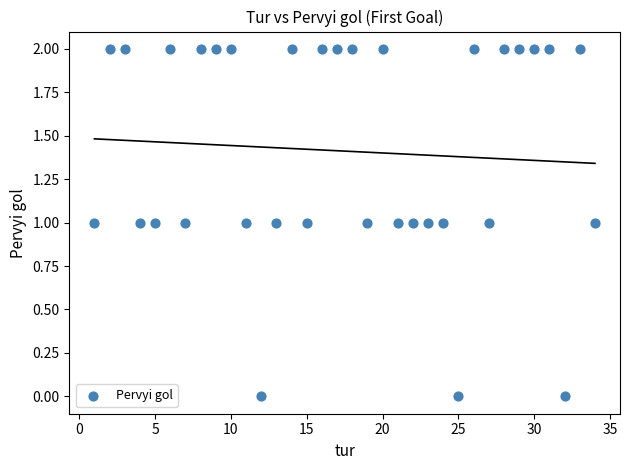

What is the range of X values (max minus min)?

33